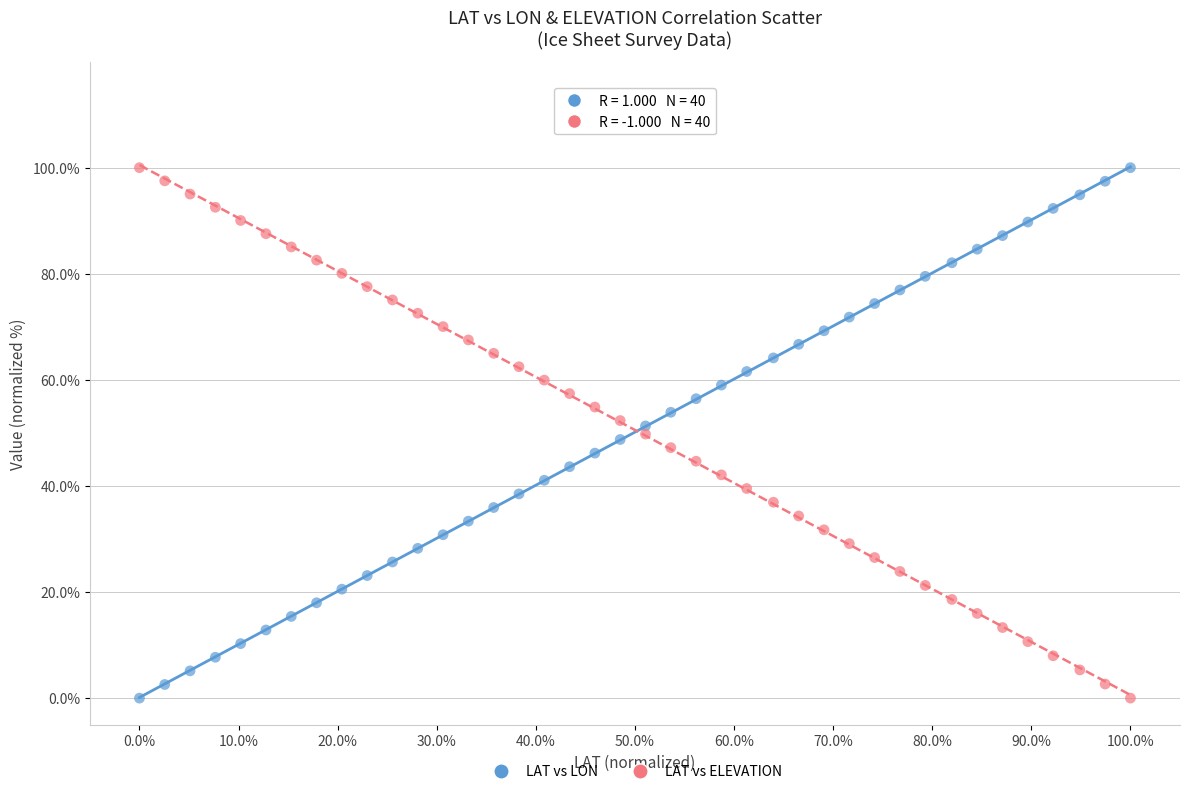

What is the X range (max minus min) for the scatter plot?

100.0